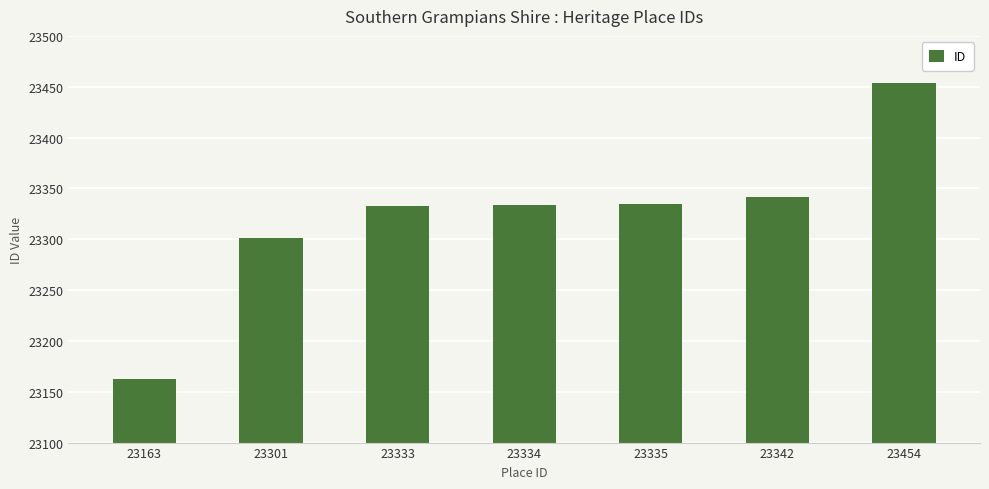

True or false: the data shows 23335 at 23335.

True